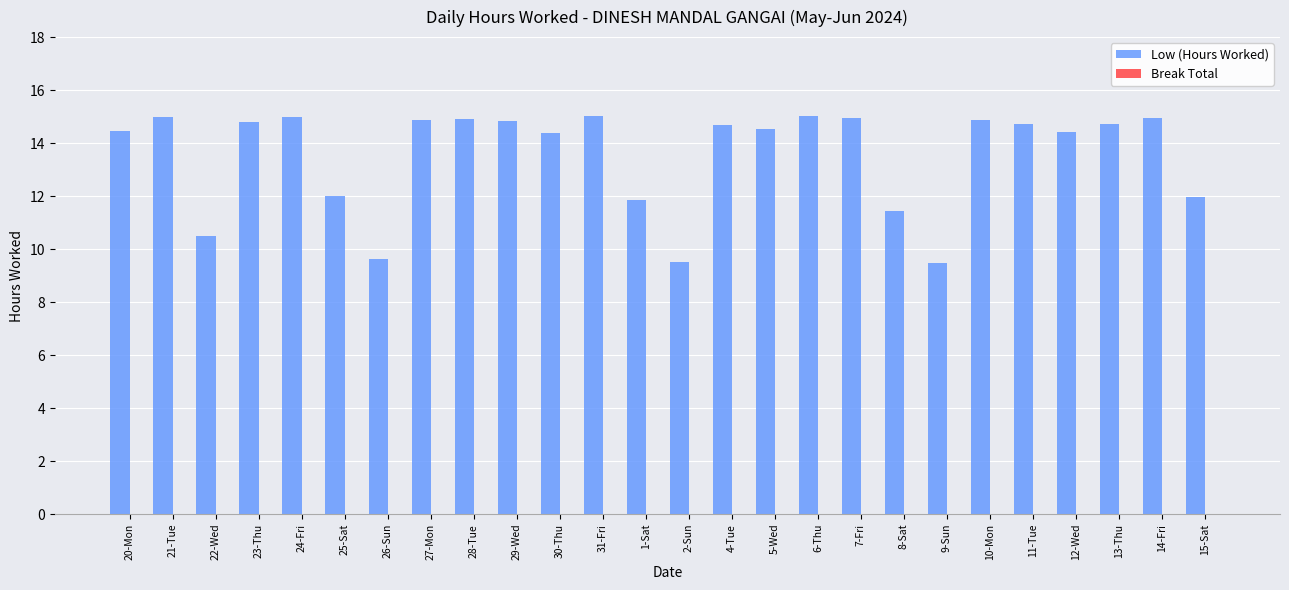

Between 22-Wed and 27-Mon, which is larger?

27-Mon